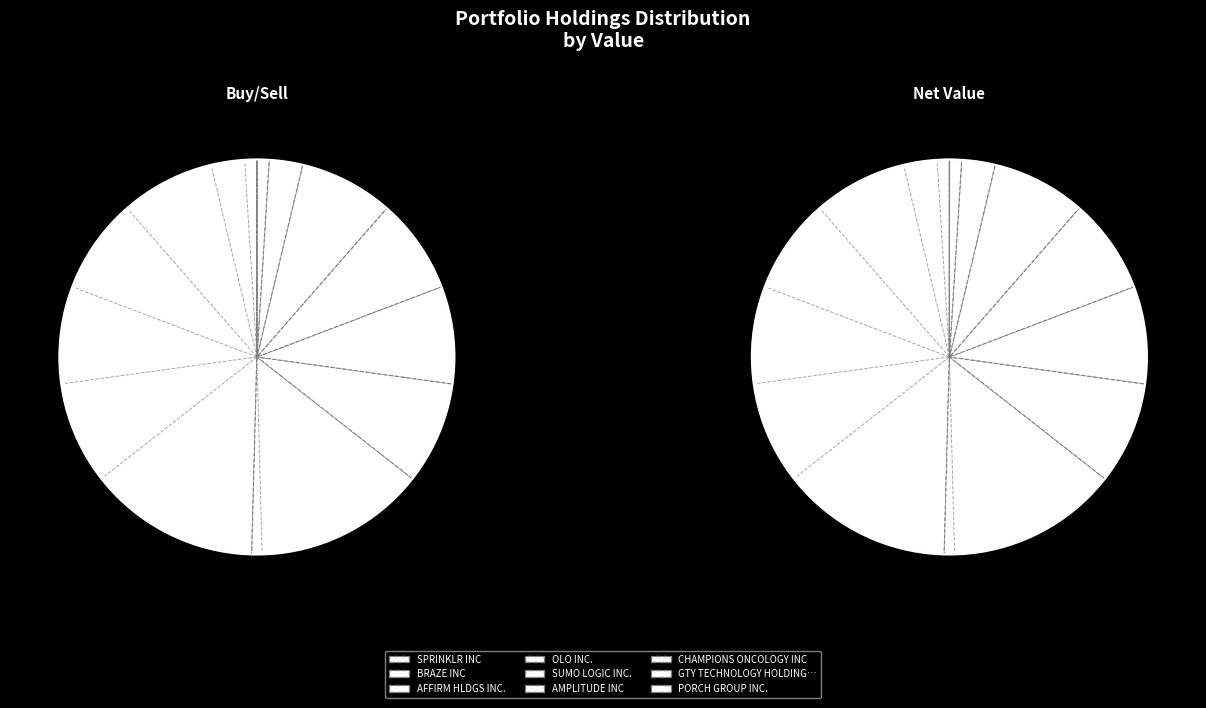

The SPRINKLR INC slice represents 40% of the pie. True or false?

False